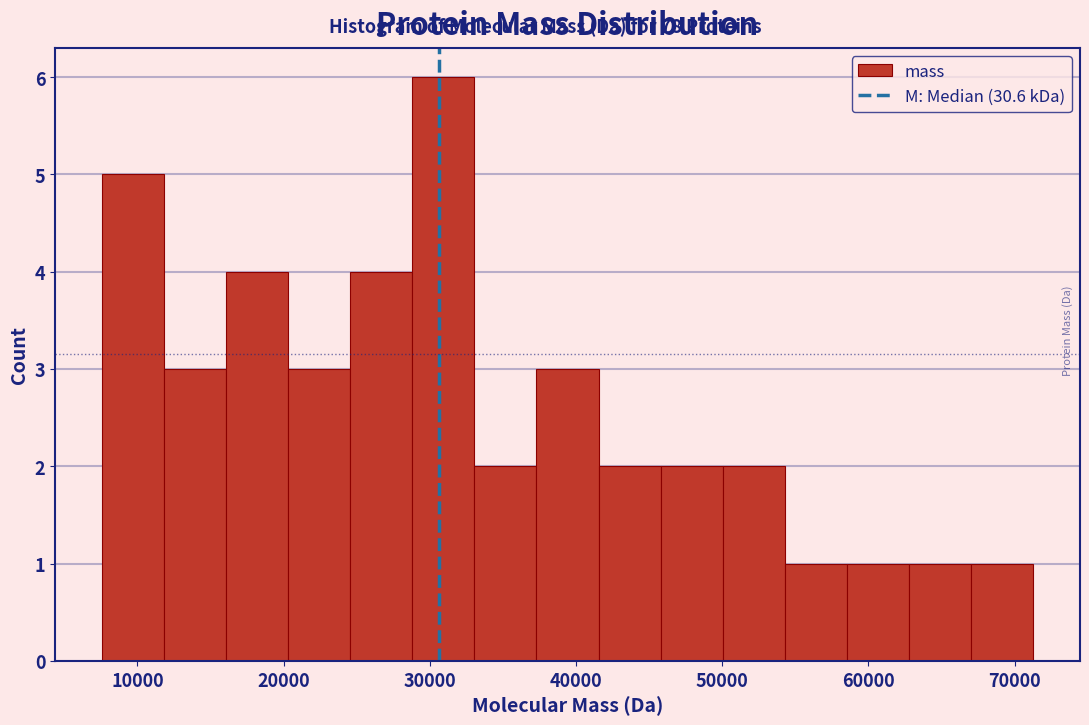

What is the height of the bar covering 16000 to 20000 on the x-axis? Neither the bar edges nor the heights are printed on the chart, so give them approximately, as read against the axes.

4